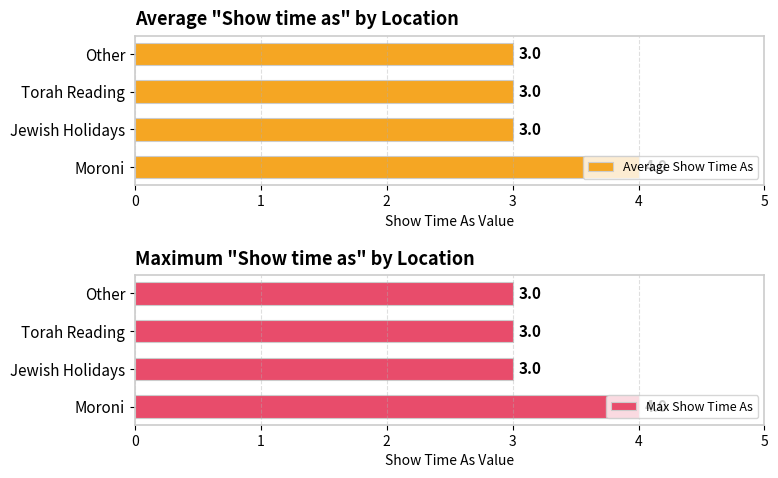

What is the highest value of the Average Show Time As series?

4